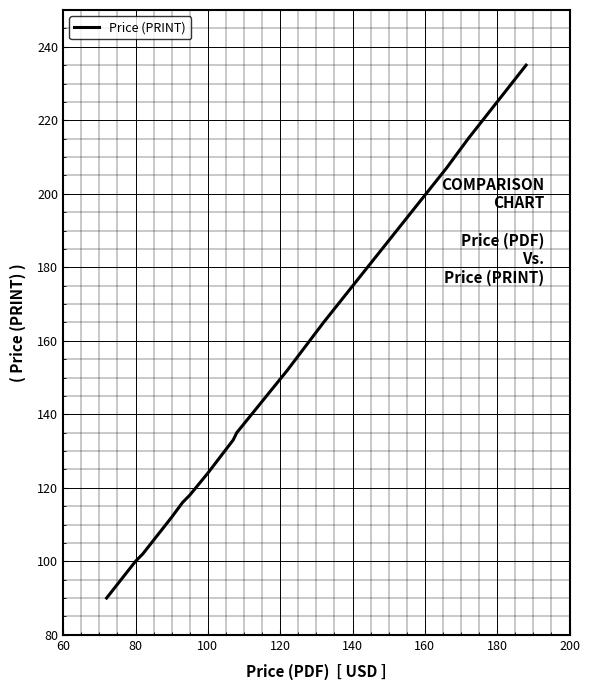

What is the difference between the maximum and minimum values?

145